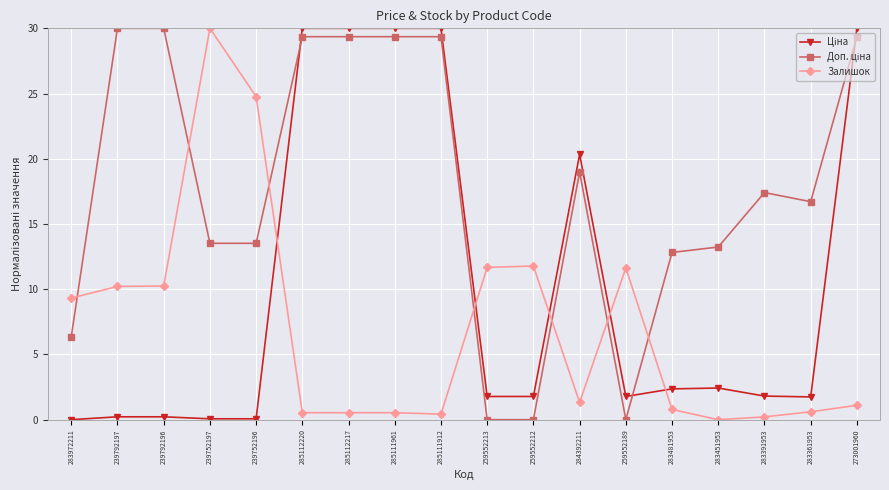

What is the average value of the Залишок series?

7.0